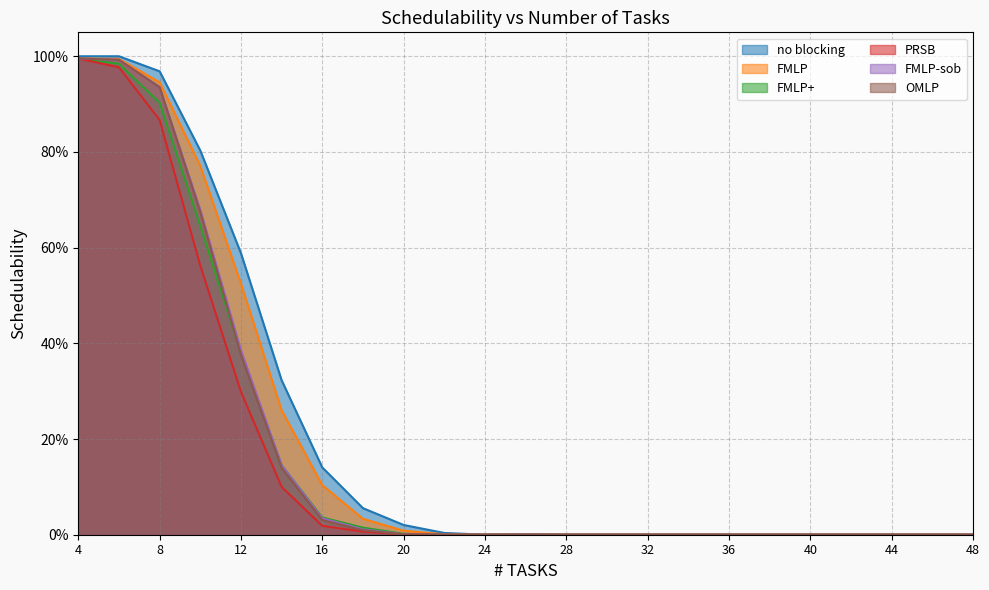

What is the value of the OMLP point at the 1st from the left?

1.0